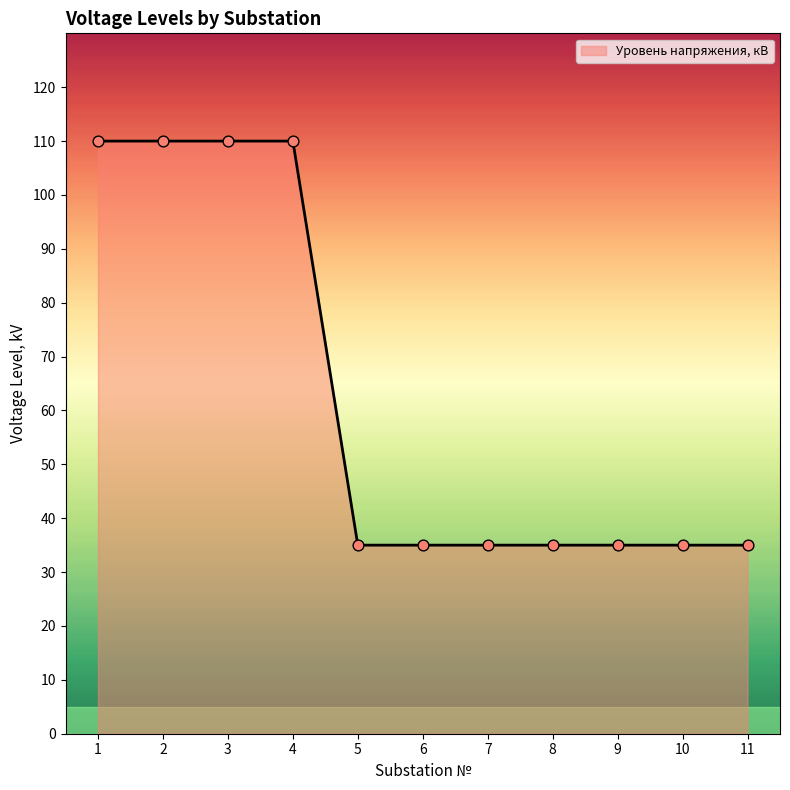

Approximately how many times larger is the value at 11 compared to 7?

1.0